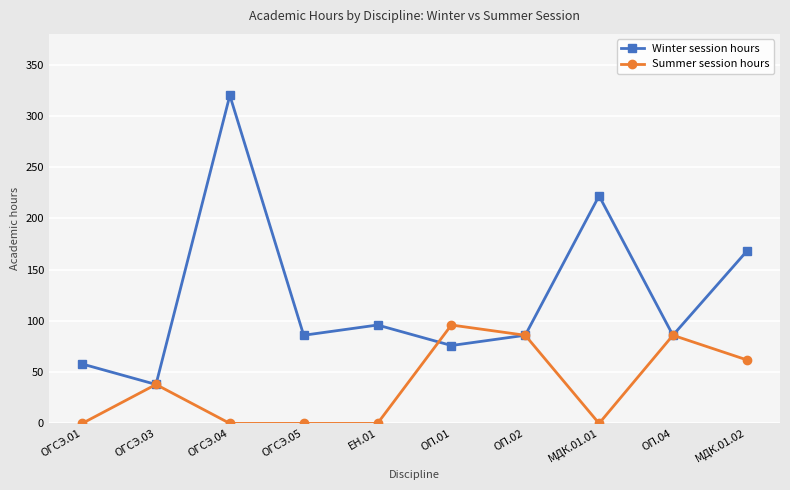

True or false: Summer session hours has a value of 53 at ОП.04.

False